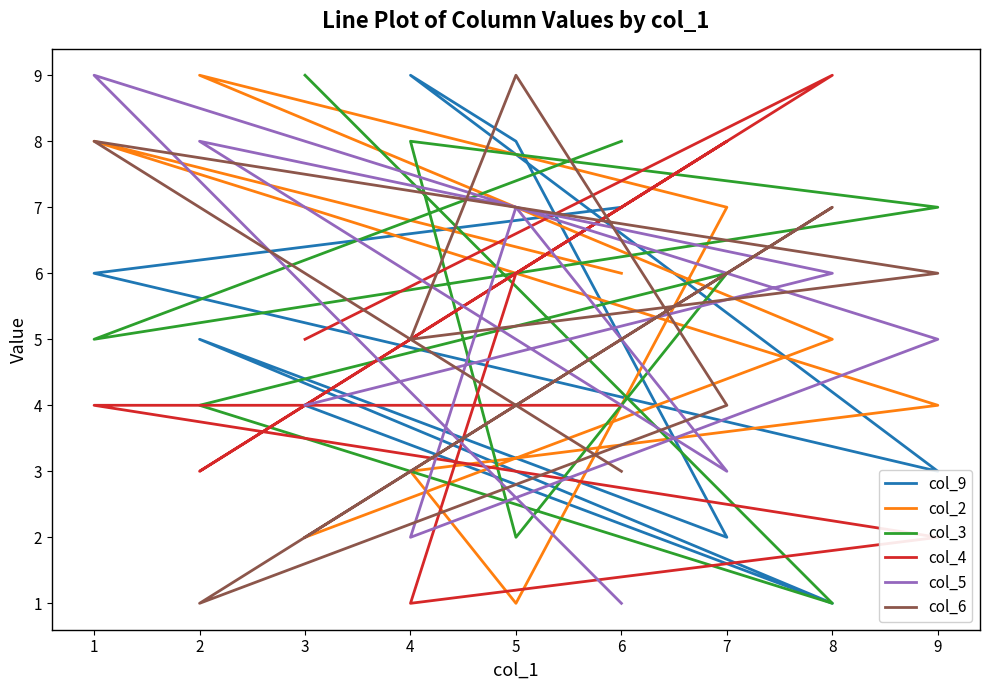

How many data points does each series have?

9